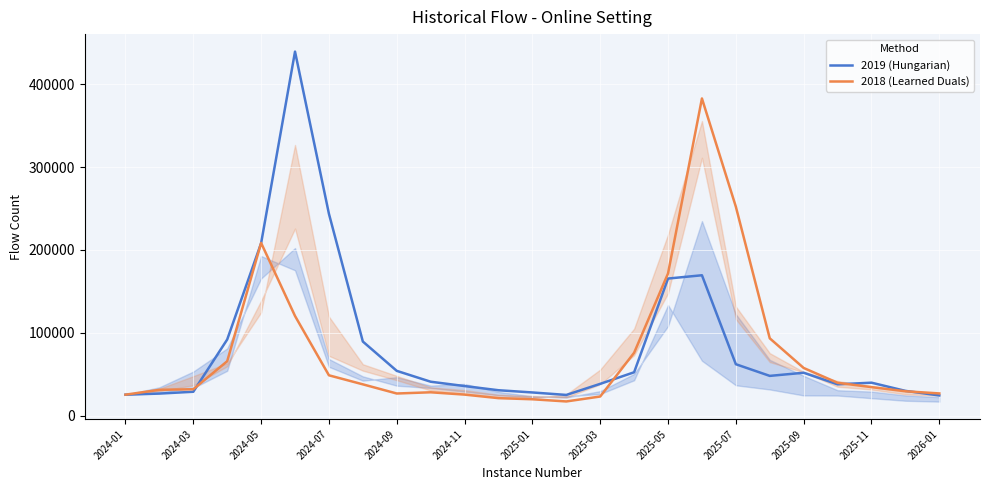

What is the lowest value of the 2019 (Hungarian) series?

24240.6